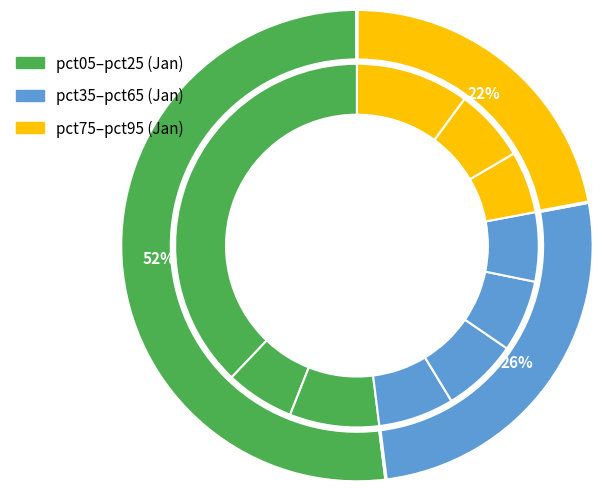

Combined, do pct05 and pct45 account for over 50%?

No